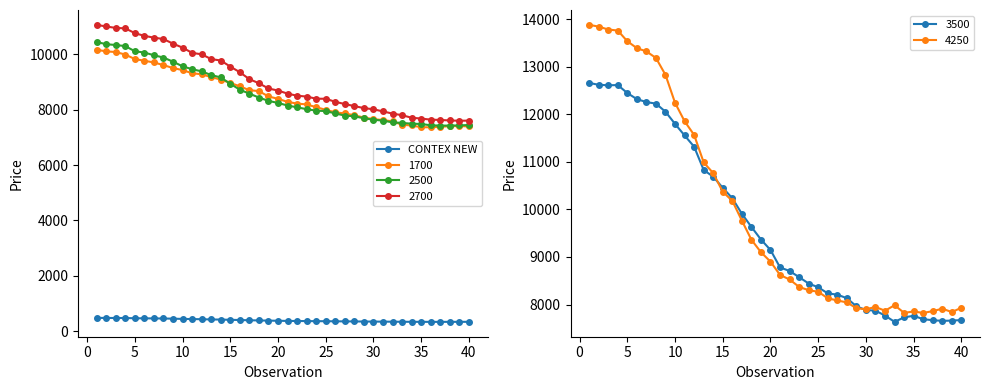

The value of 2700 at 10 is 3771. True or false?

False